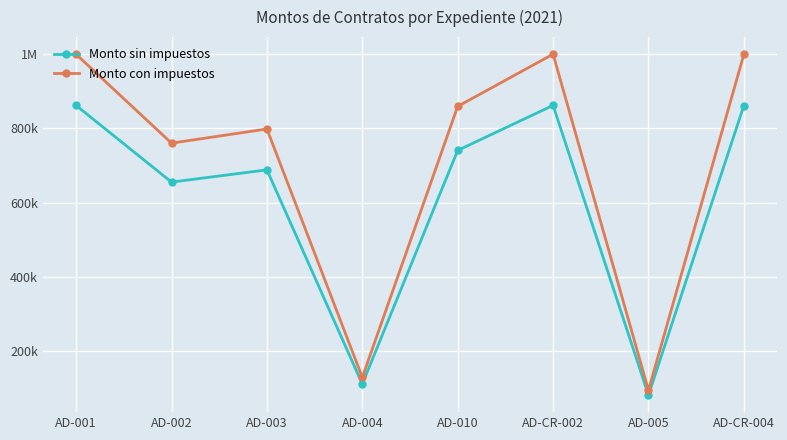

At AD-010, list the series in order from smallest to largest.

Monto sin impuestos, Monto con impuestos